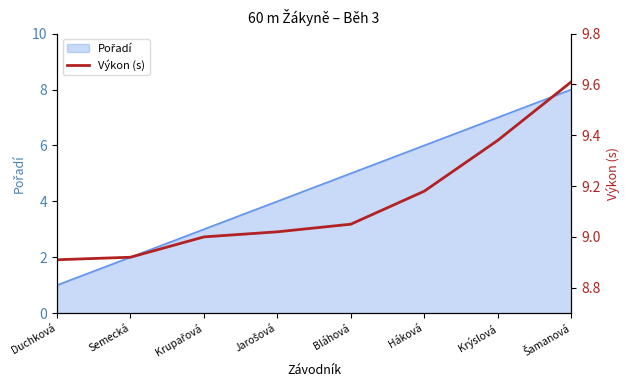

What is the value of the 7th point from the left?

9.4